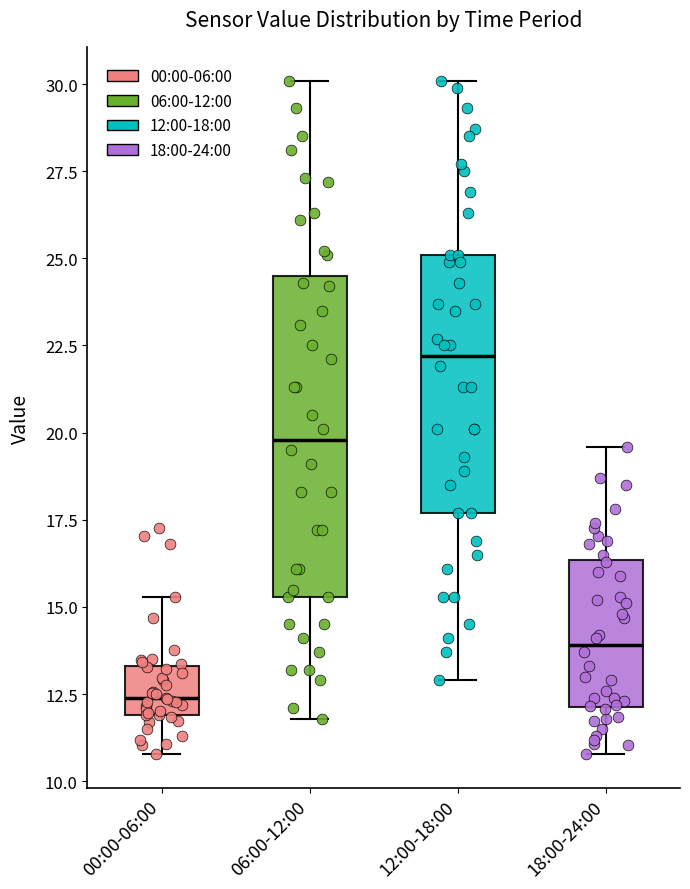

Reading left to right, read every box against the y-axis: the position of its median line, the range the box covers, and the ends of its whiskers. The values are not printed on the chart, so give them approximately, as read against the axis.

00:00-06:00: median 12.5, box 12.0 to 13.5, whiskers 11.0 to 15.5
06:00-12:00: median 20.0, box 15.5 to 24.5, whiskers 12.0 to 30.0
12:00-18:00: median 22.0, box 17.5 to 25.0, whiskers 13.0 to 30.0
18:00-24:00: median 14.0, box 12.0 to 16.5, whiskers 11.0 to 19.5